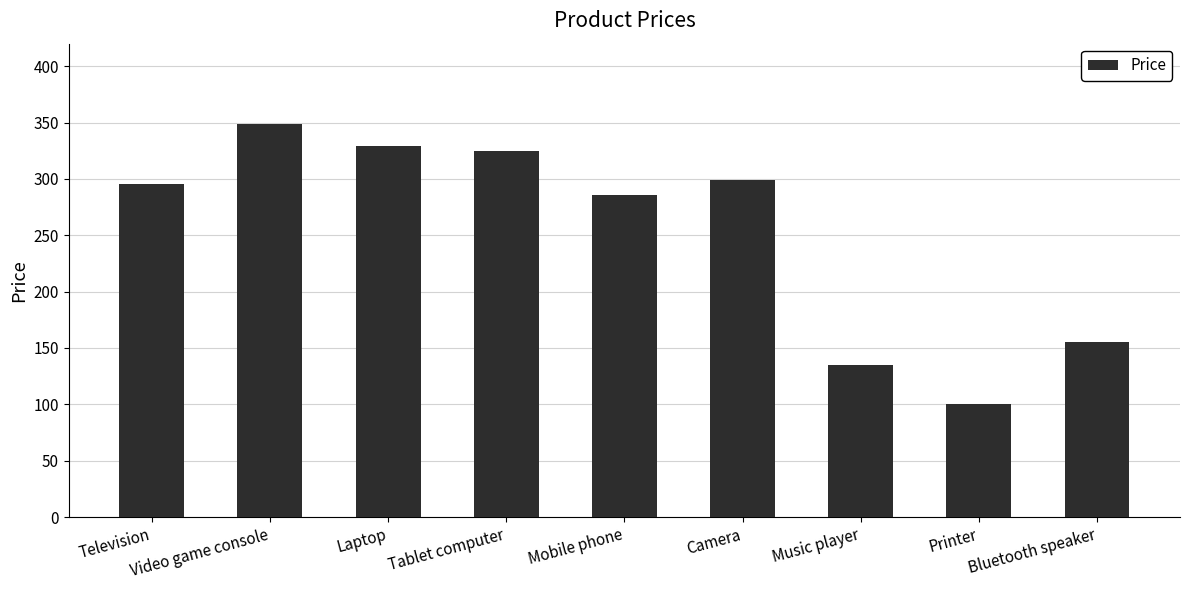

What position from the right is Video game console?

8